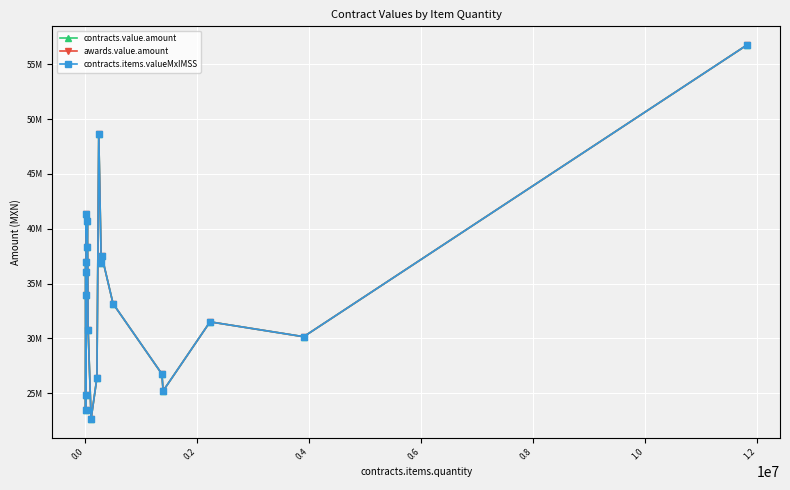

Does the chart have visible grid lines?

Yes